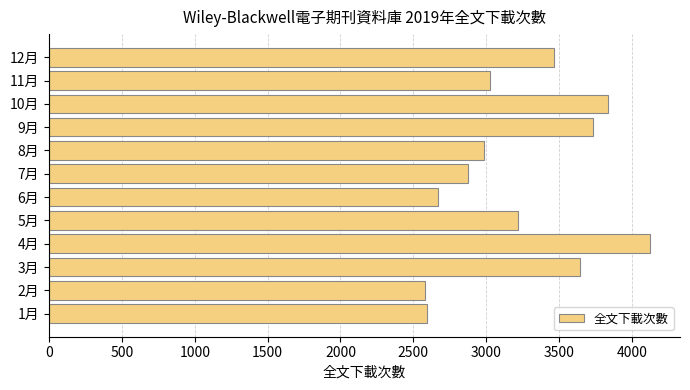

Is it true that the value at 3月 is 2201?

False